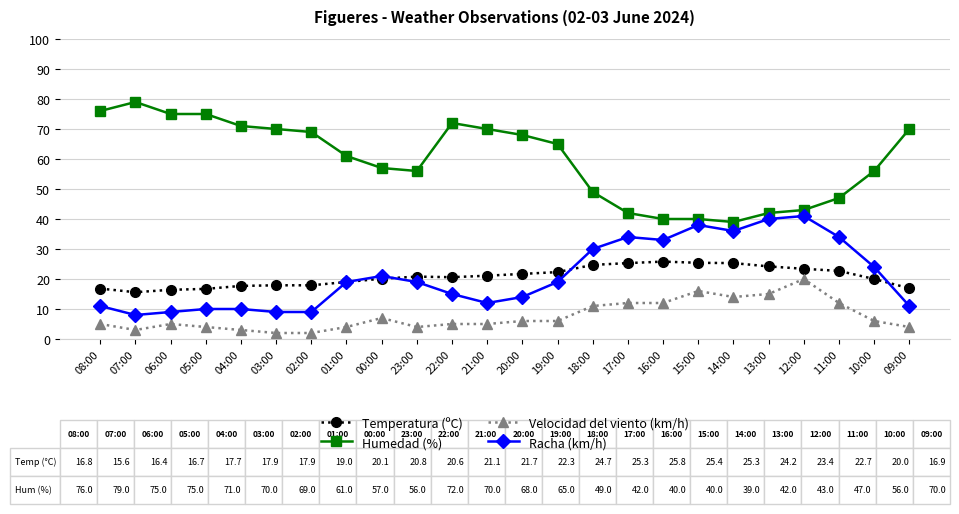

How many series are shown in this chart?

4